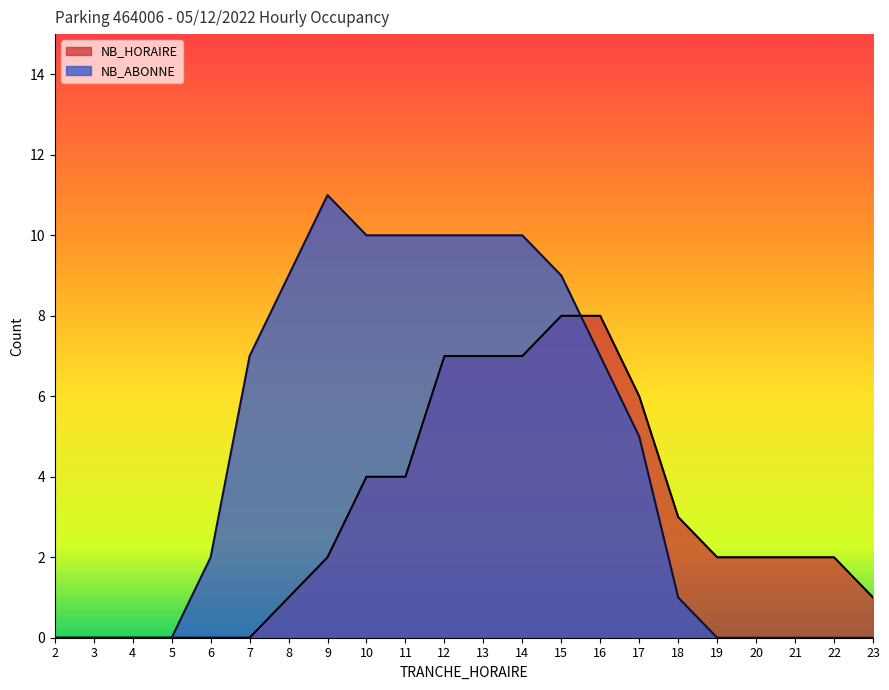

Which series has the largest total across all categories?

NB_ABONNE